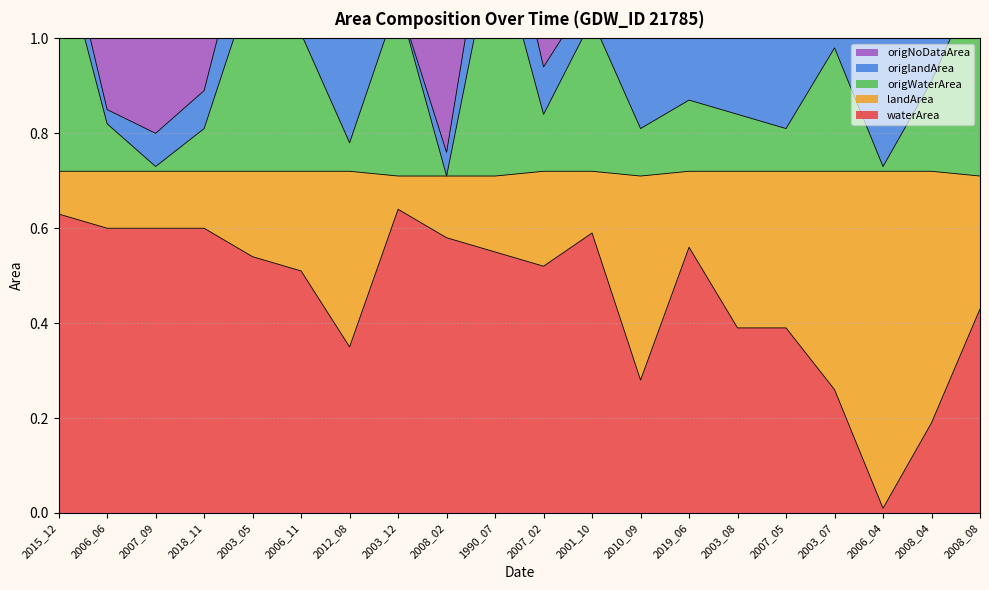

Which category has the lowest value in the waterArea series?

2006_04